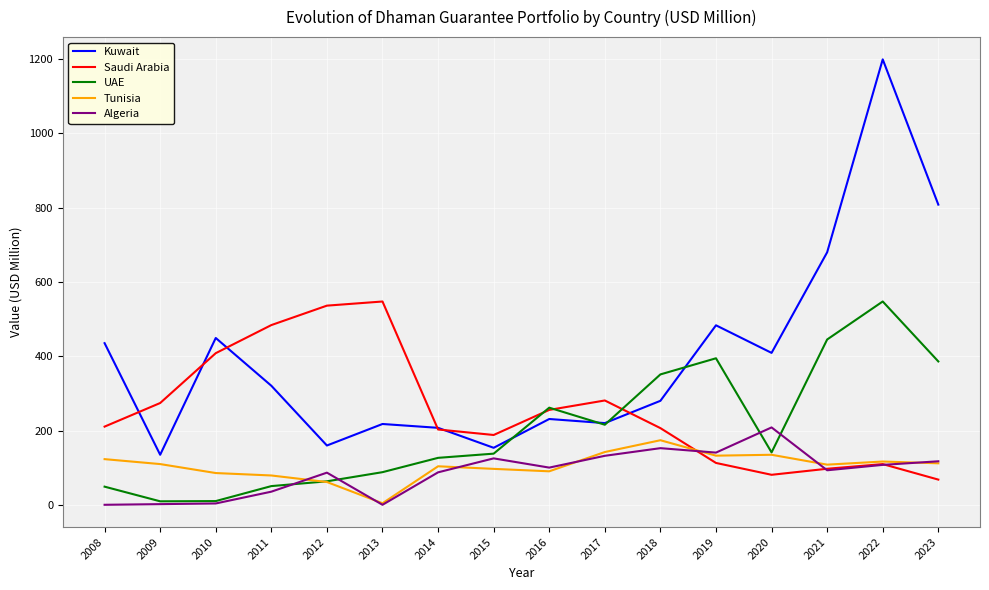

At how many categories does at least one series exceed 900?

1